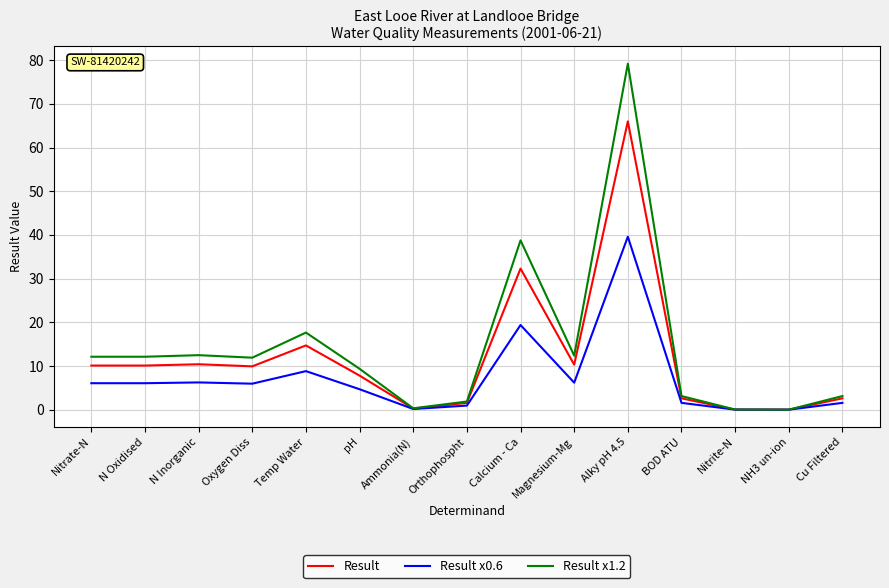

At N Oxidised, list the series in order from largest to smallest.

Result x1.2, Result, Result x0.6